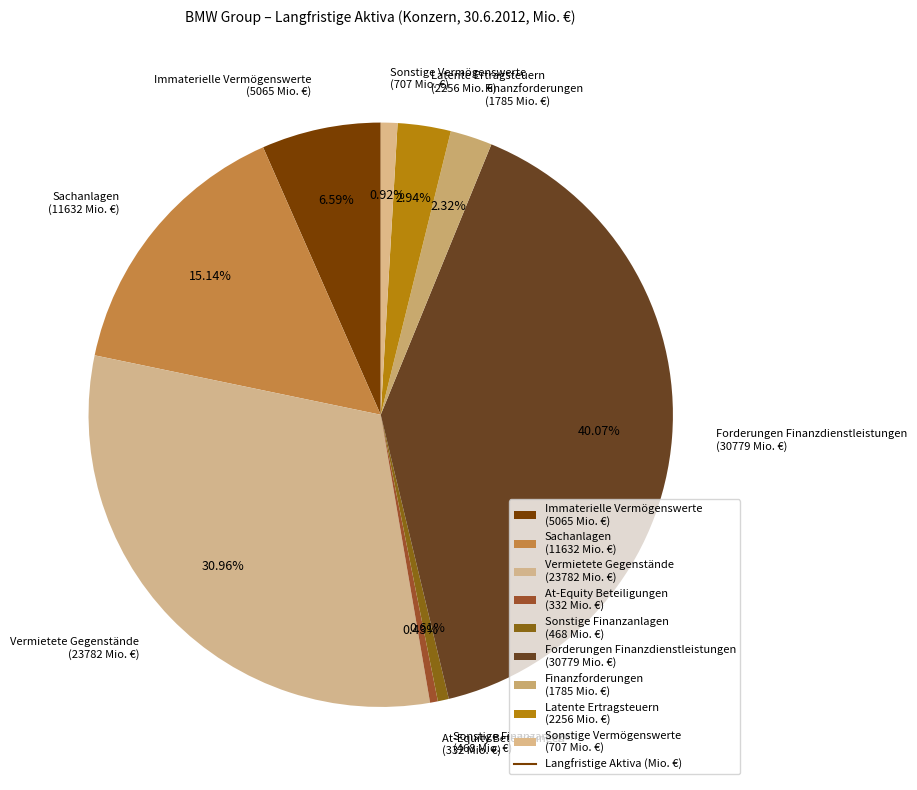

Do Sachanlagen and Finanzforderungen together represent more than half of the pie?

No